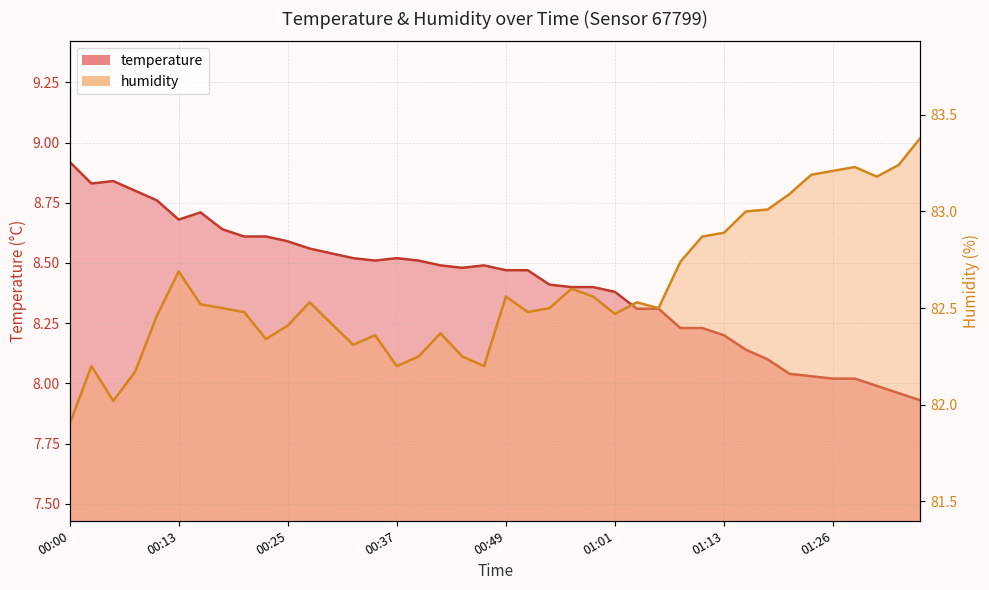

What is the greatest value displayed?

83.4